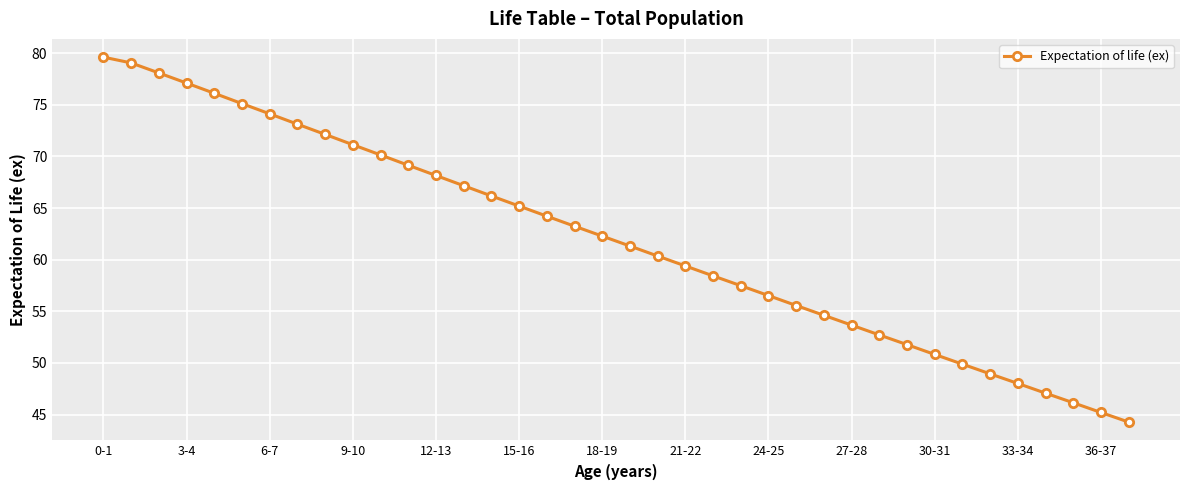

What is the maximum value shown in the chart?

79.6